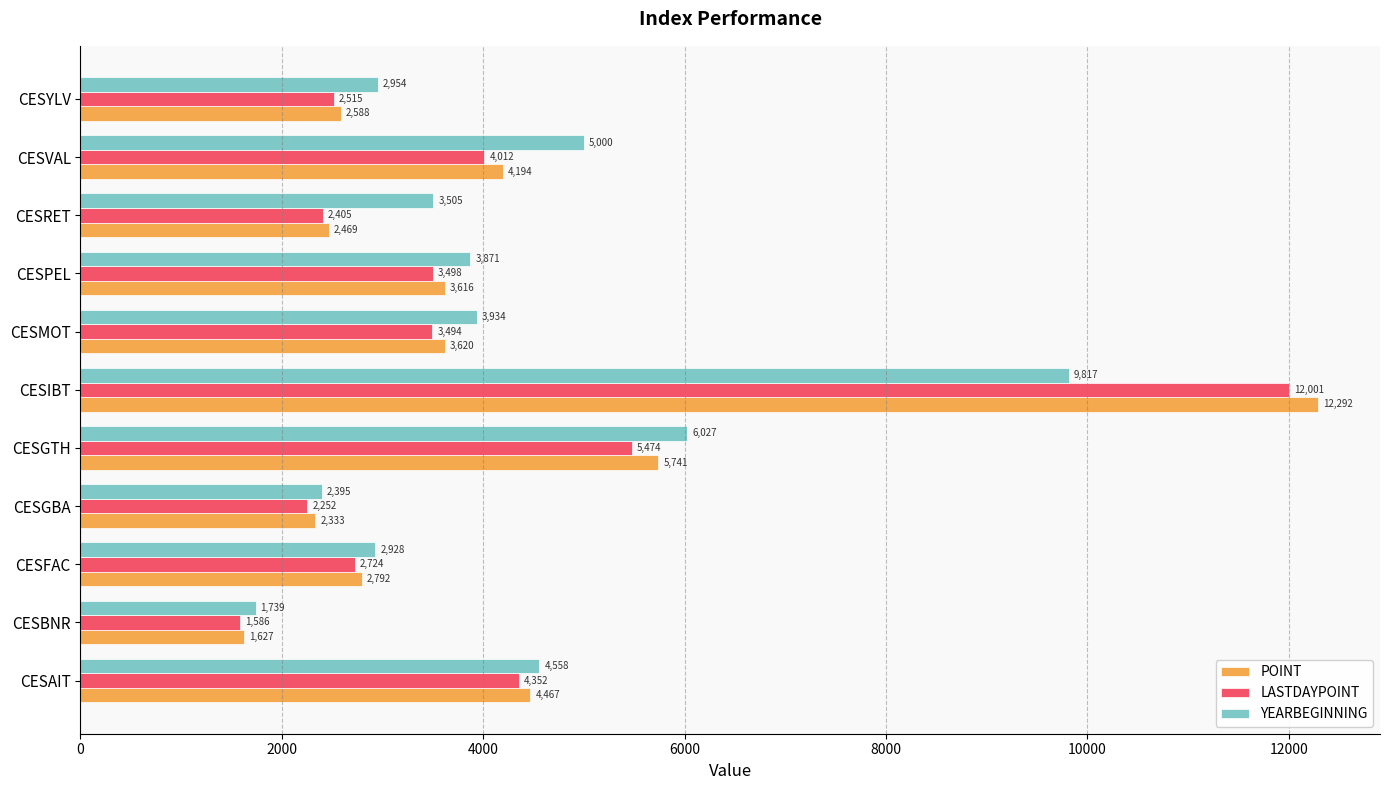

At which category is the sum across all series the highest?

CESIBT